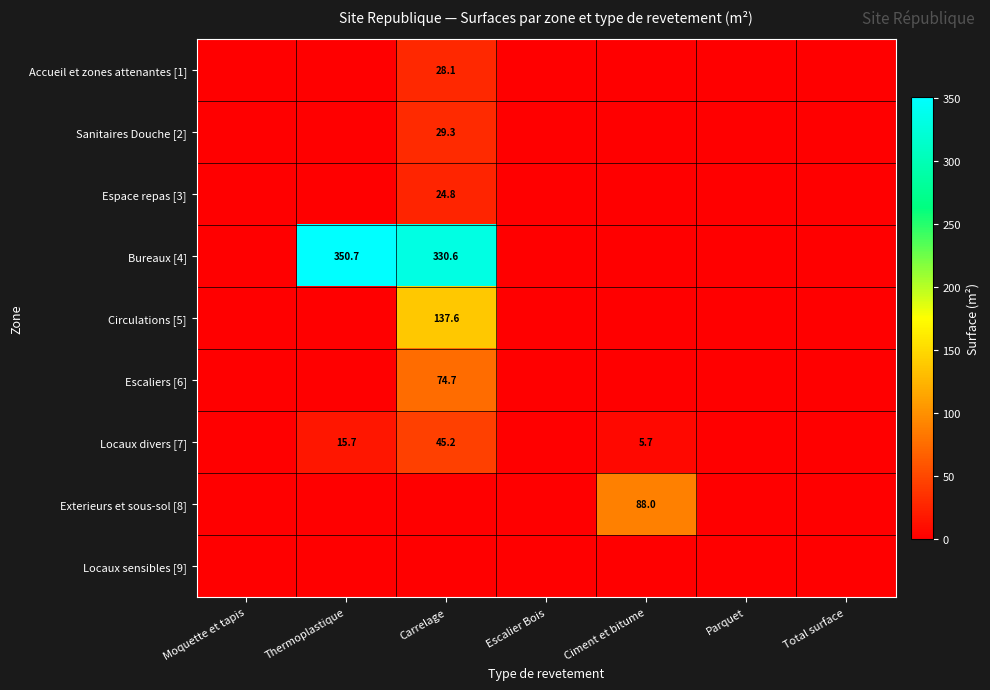

Is it true that Locaux divers [7] equals 5.7 at Ciment et bitume?

True